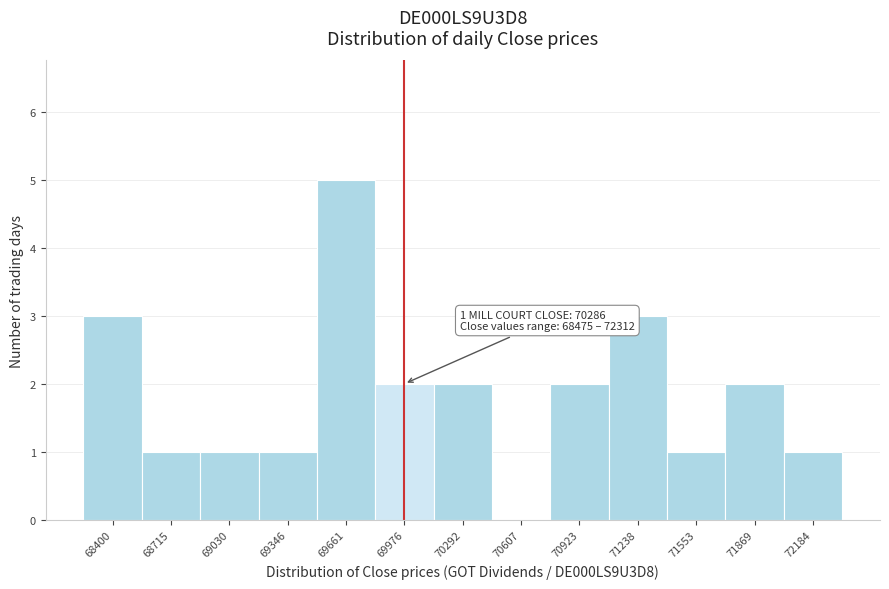

Reading left to right, list all the values displayed in this chart.

68400=3	68715=1	69030=1	69346=1	69661=5	69976=2	70292=2	70607=0	70923=2	71238=3	71553=1	71869=2	72184=1